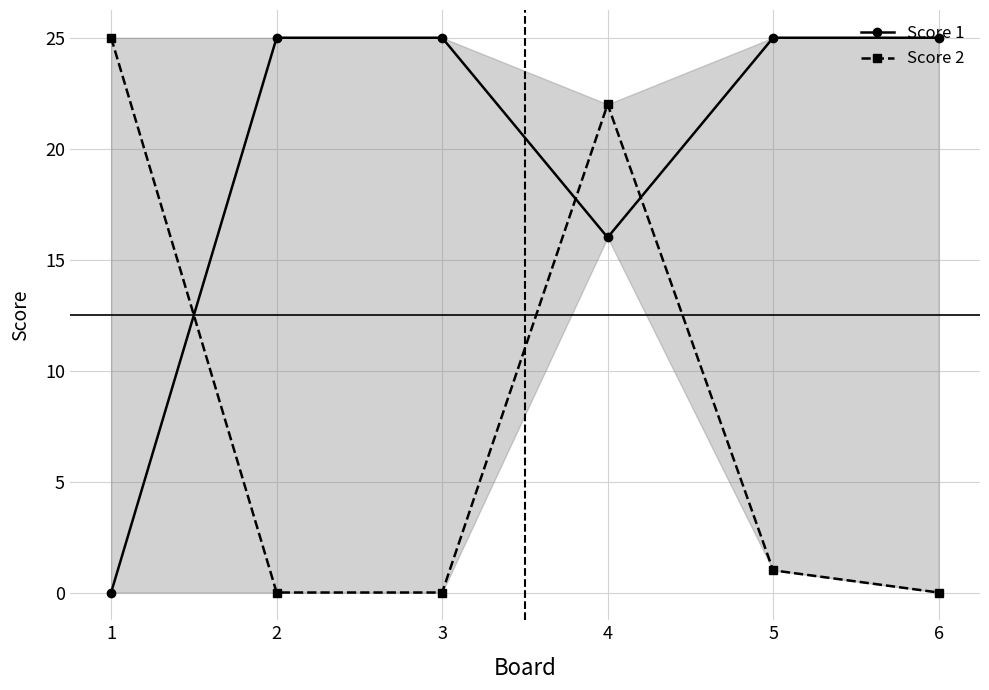

Which series has the widest spread of values?

Score 1